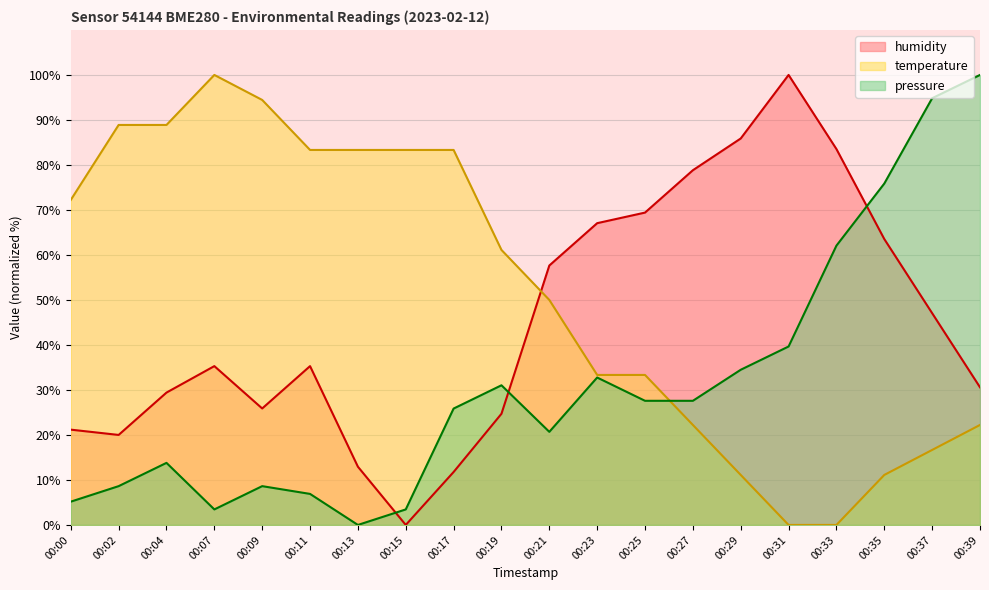

What is the value of the humidity point at the 15th from the left?

85.9